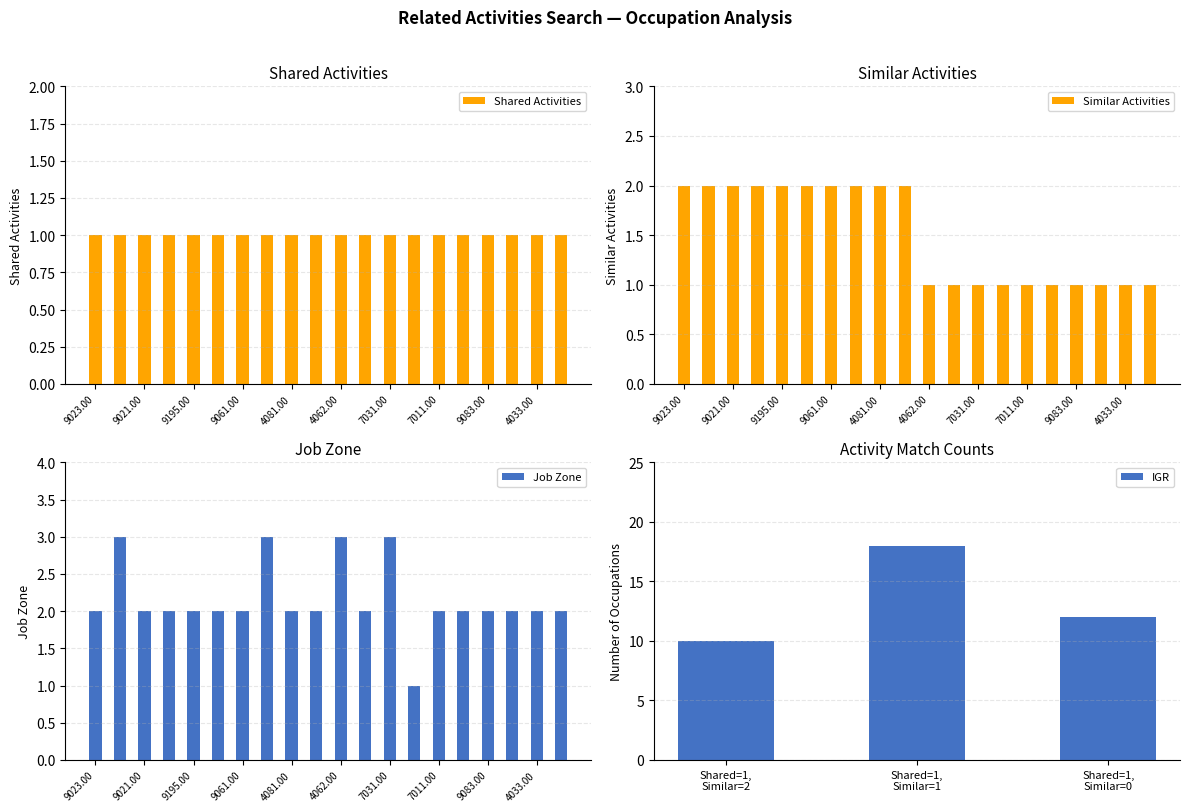

The value of Similar Activities at 9195.00 is 1. True or false?

False